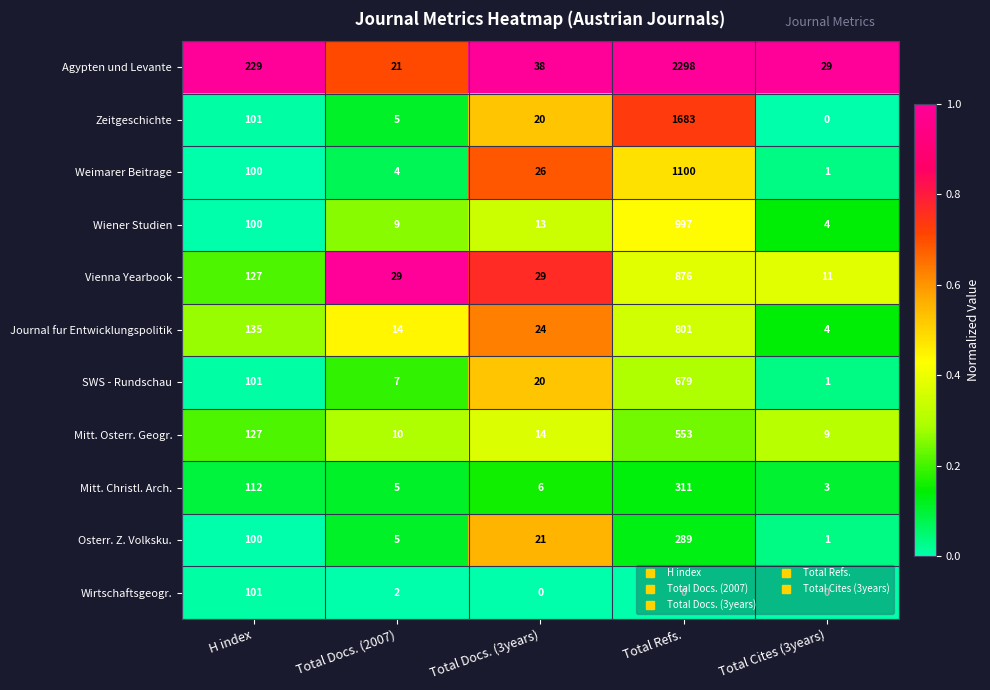

The value of Osterr. Z. Volksku. at Total Docs. (2007) is 5. True or false?

True